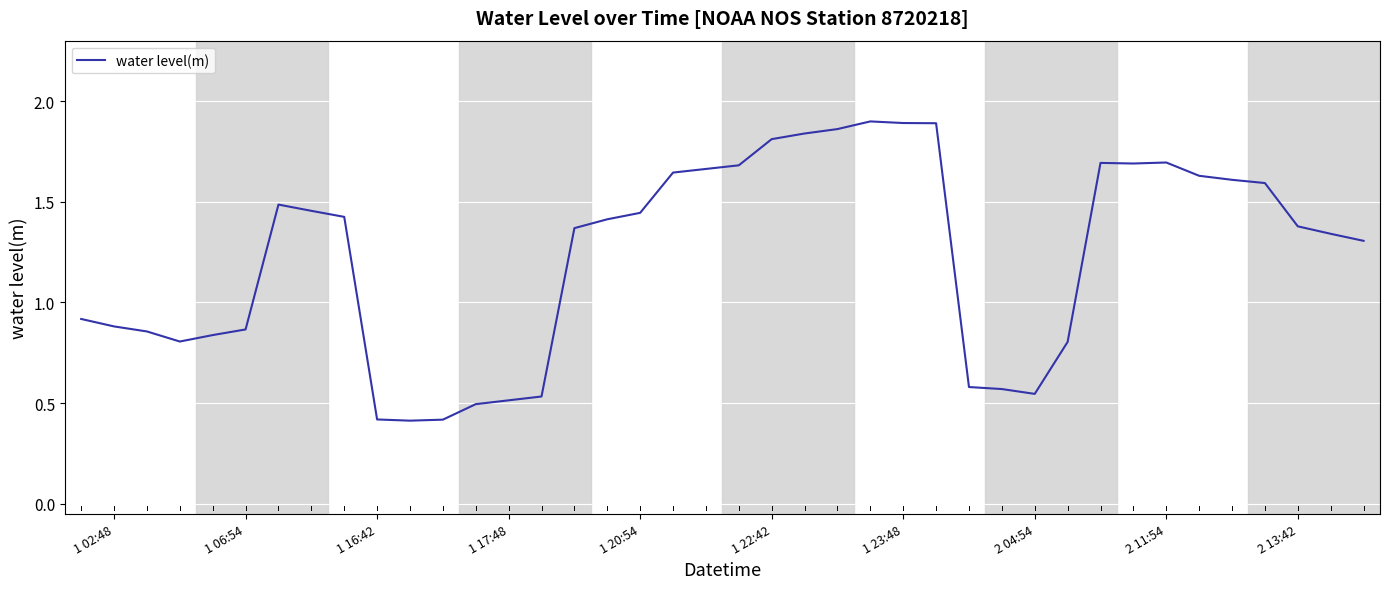

What is the smallest value displayed?

0.4